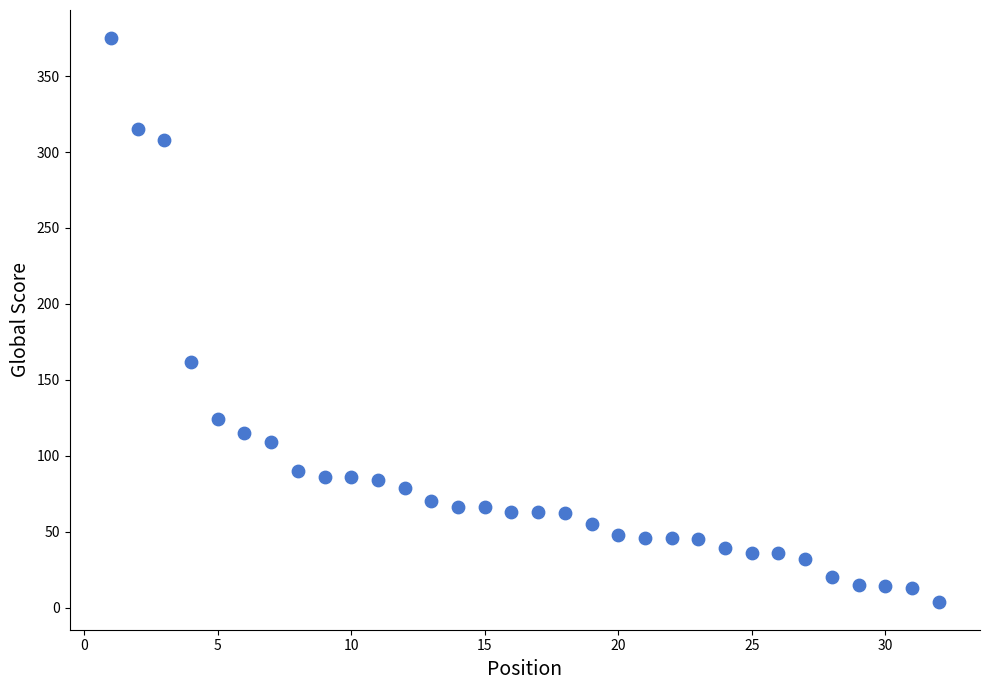

What is the range of Y values (max minus min)?

371